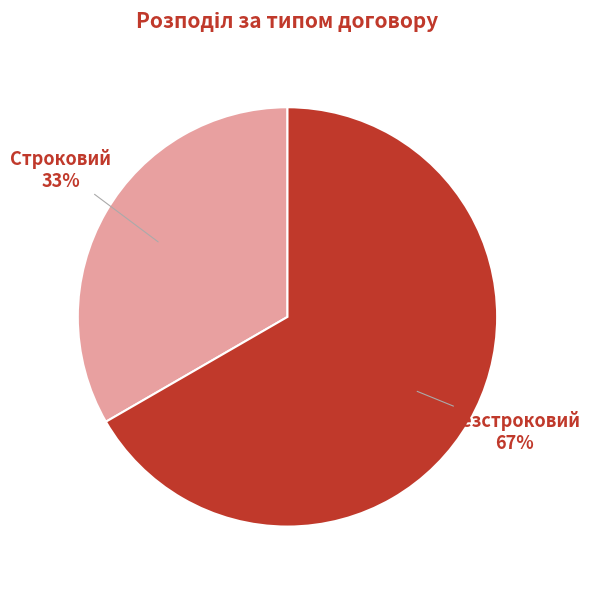

Count the number of slices in the pie.

2